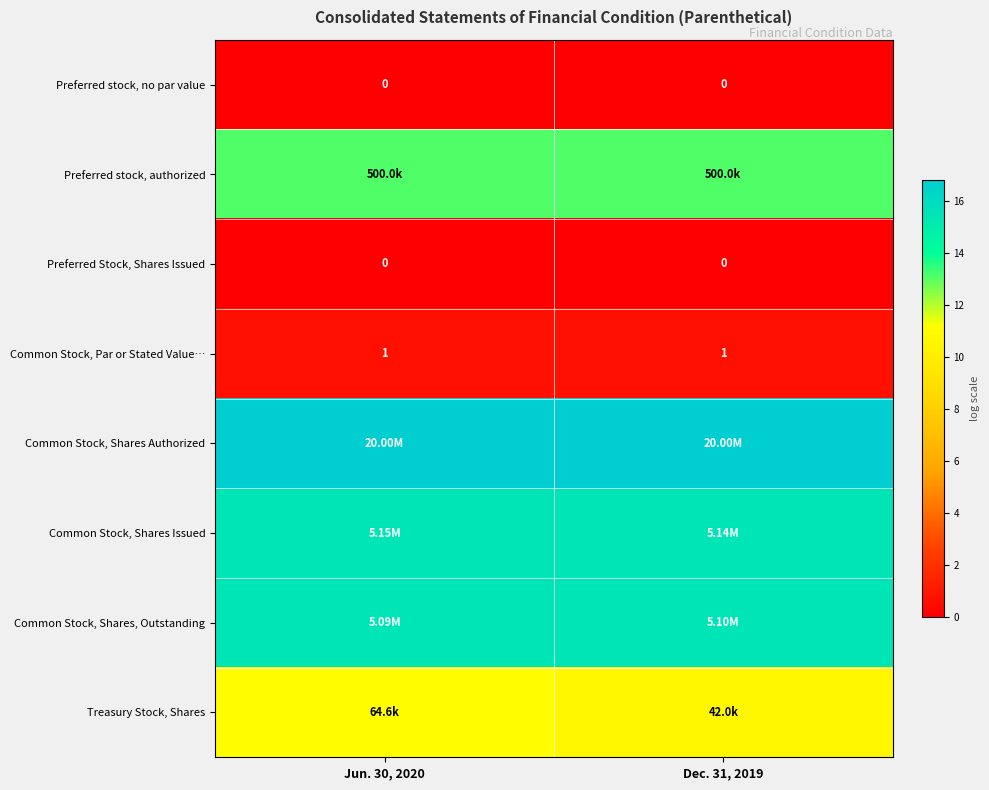

Is the value of Preferred Stock, Shares Issued at Dec. 31, 2019 greater than the value of Common Stock, Par or Stated Value… at Jun. 30, 2020?

No